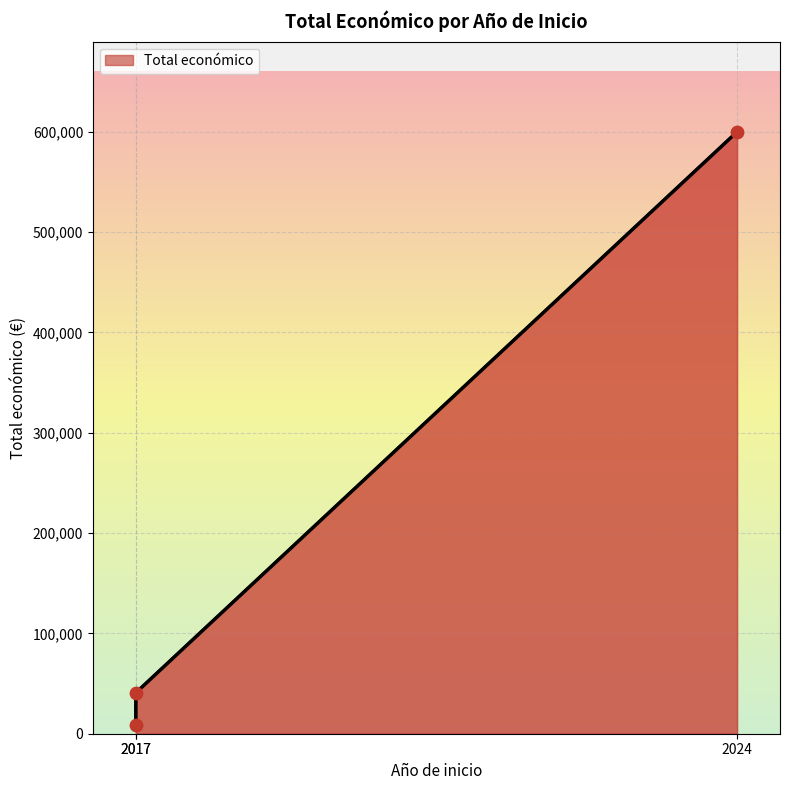

What is the ratio of the value at 2024 to the value at 2017?

65.6